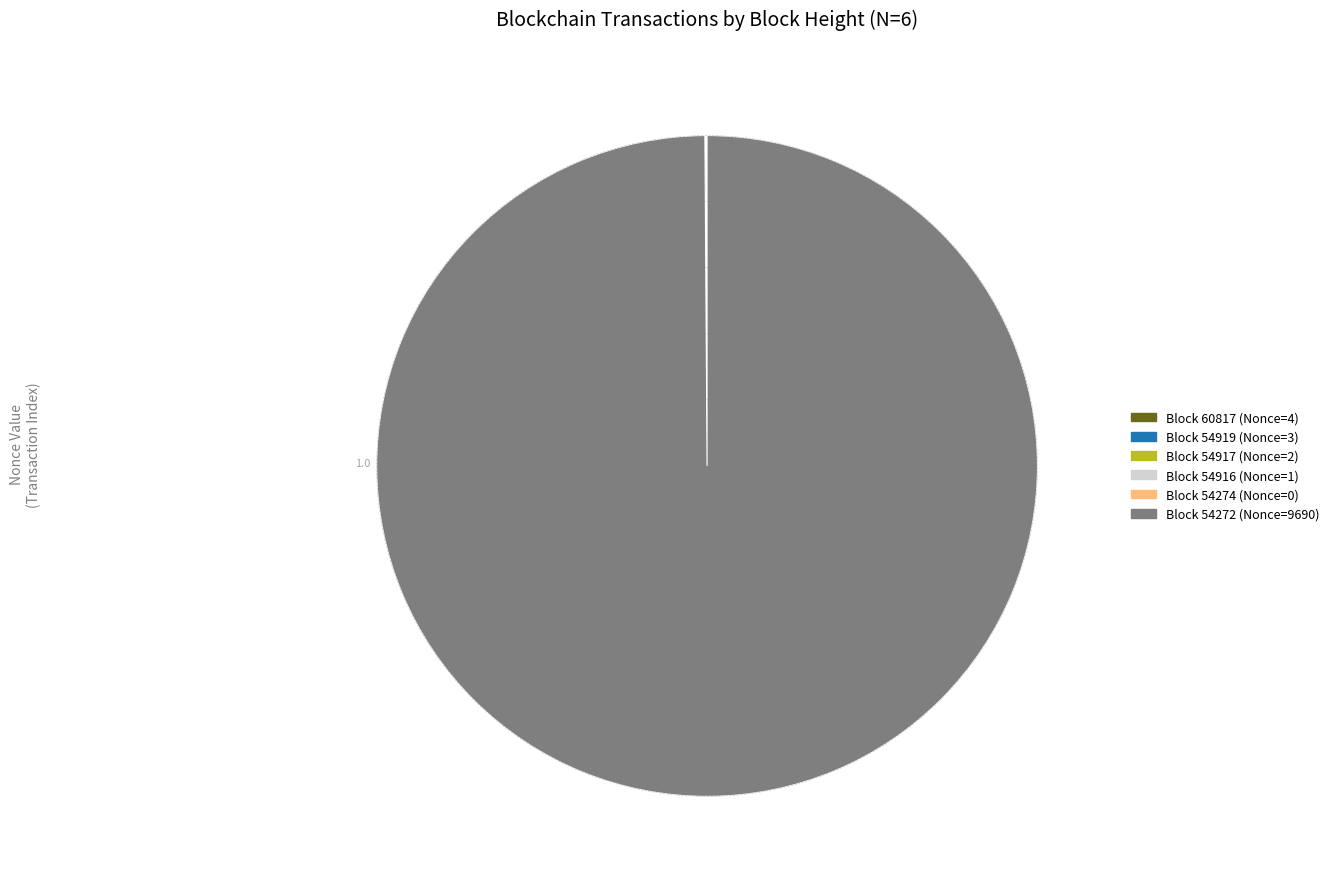

Which slice is the largest?

Block 54272 (Nonce=9690)